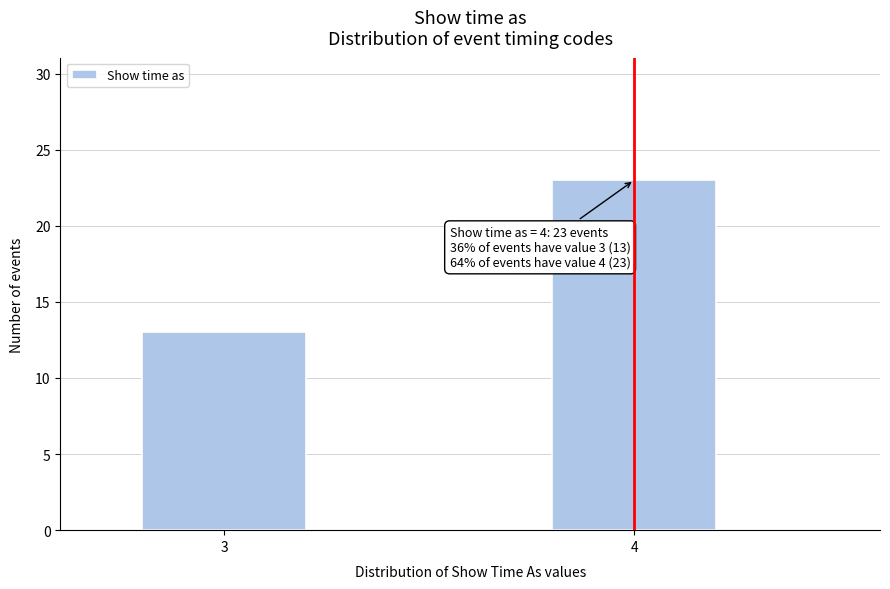

Reading left to right, what are all the values shown in this chart?

13	23